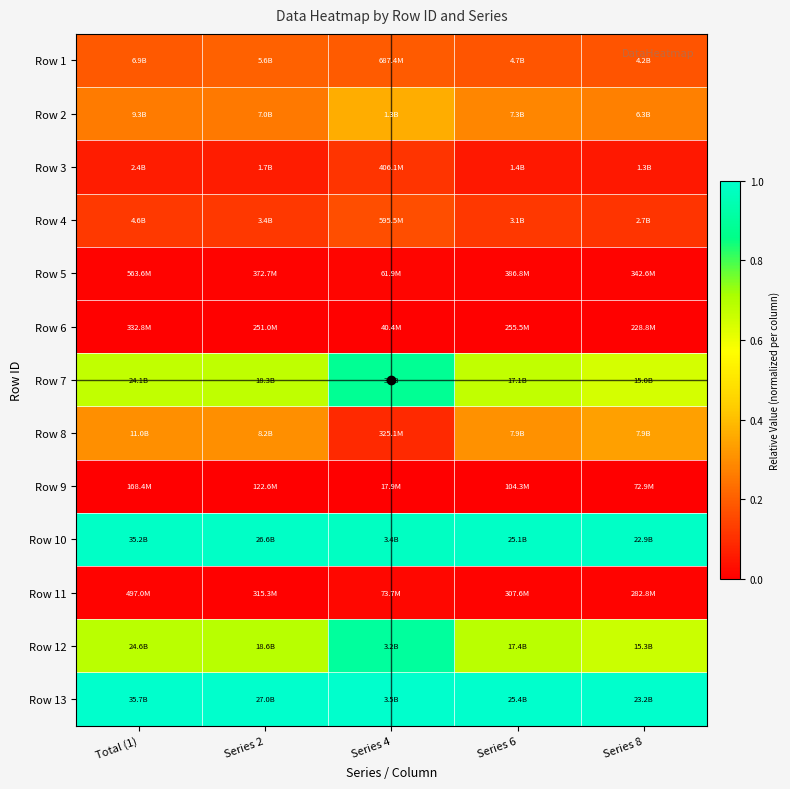

What is the maximum value shown in the chart?

1.0